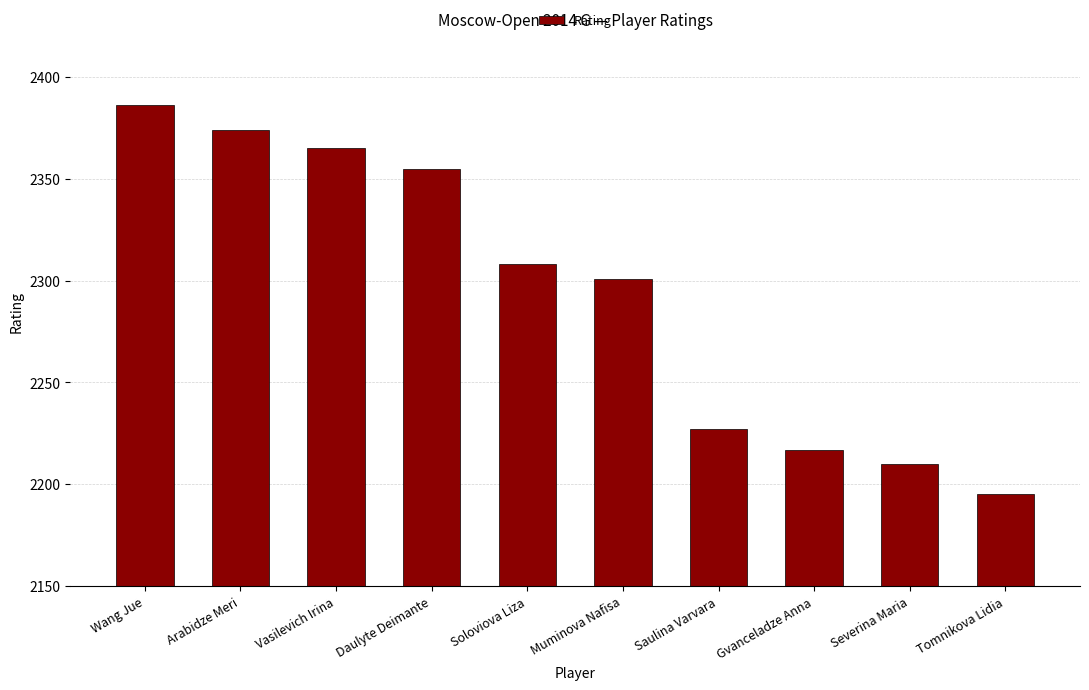

Reading right to left, list all the values displayed in this chart.

2195	2210	2217	2227	2301	2308	2355	2365	2374	2386